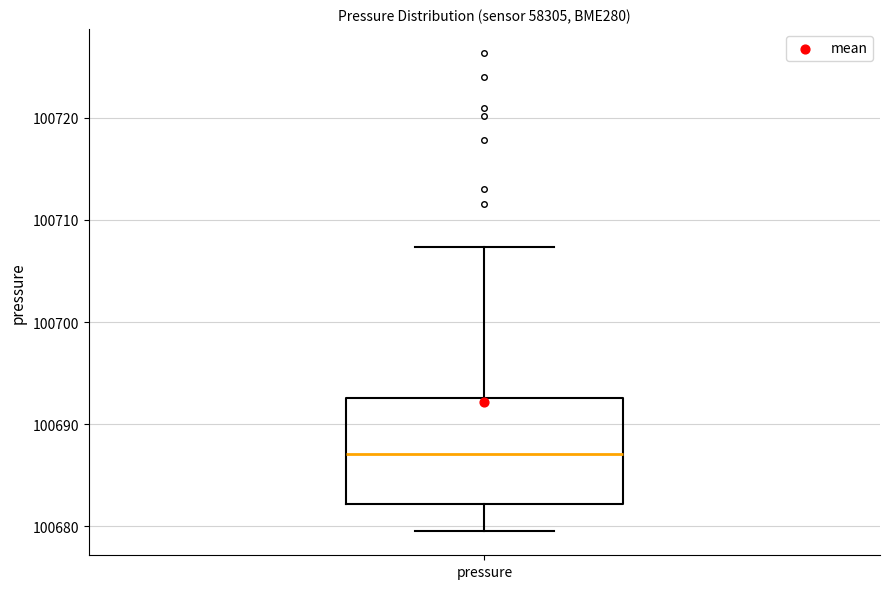

Read this box plot against the y-axis: the position of the median line, the range covered by the box, and the ends of both whiskers. The values are not printed on the chart, so give them approximately, as read against the axis.

median 100687, box 100682 to 100693, whiskers 100680 to 100707